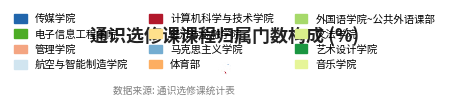

What percentage is the 航空与智能制造学院 slice, to the nearest percent?

4%